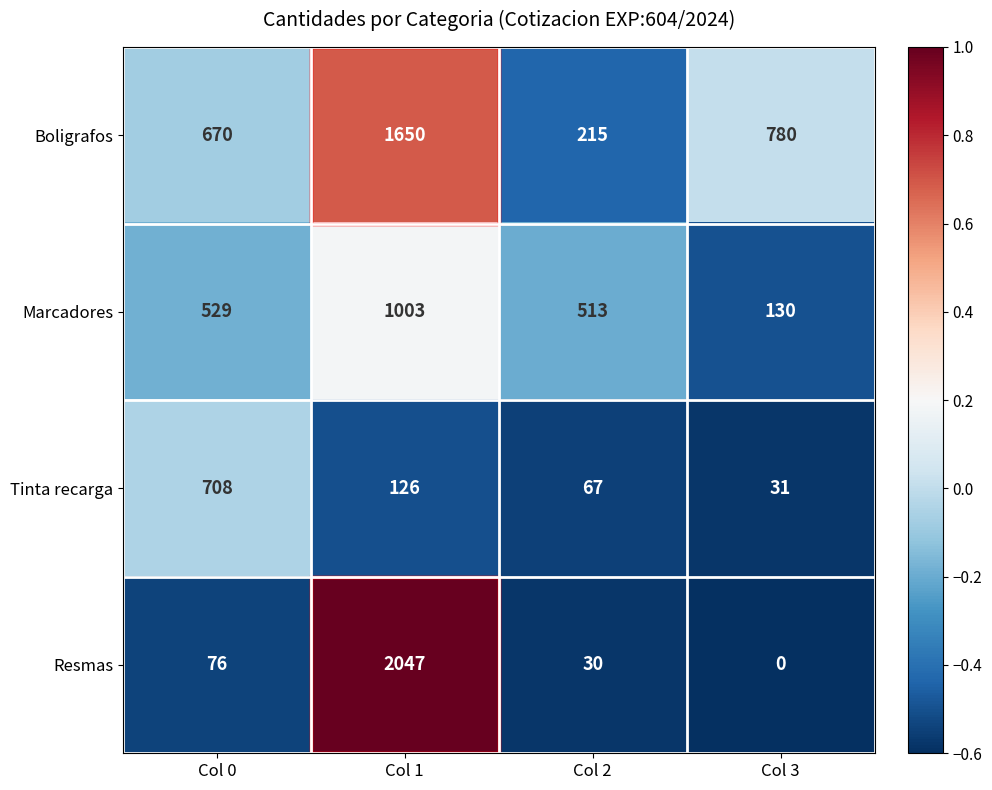

What is the spread (max minus min) of values at Col 3?

780